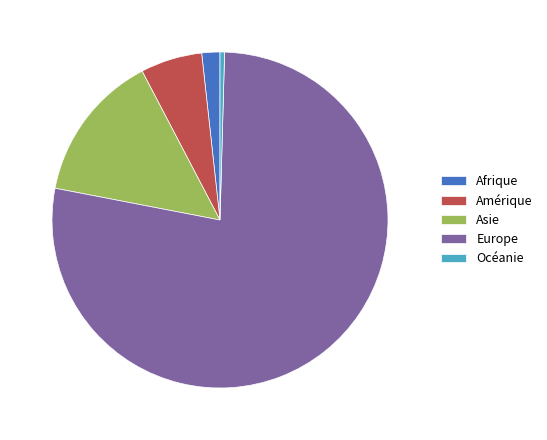

Which has a higher value, Asie or Afrique?

Asie